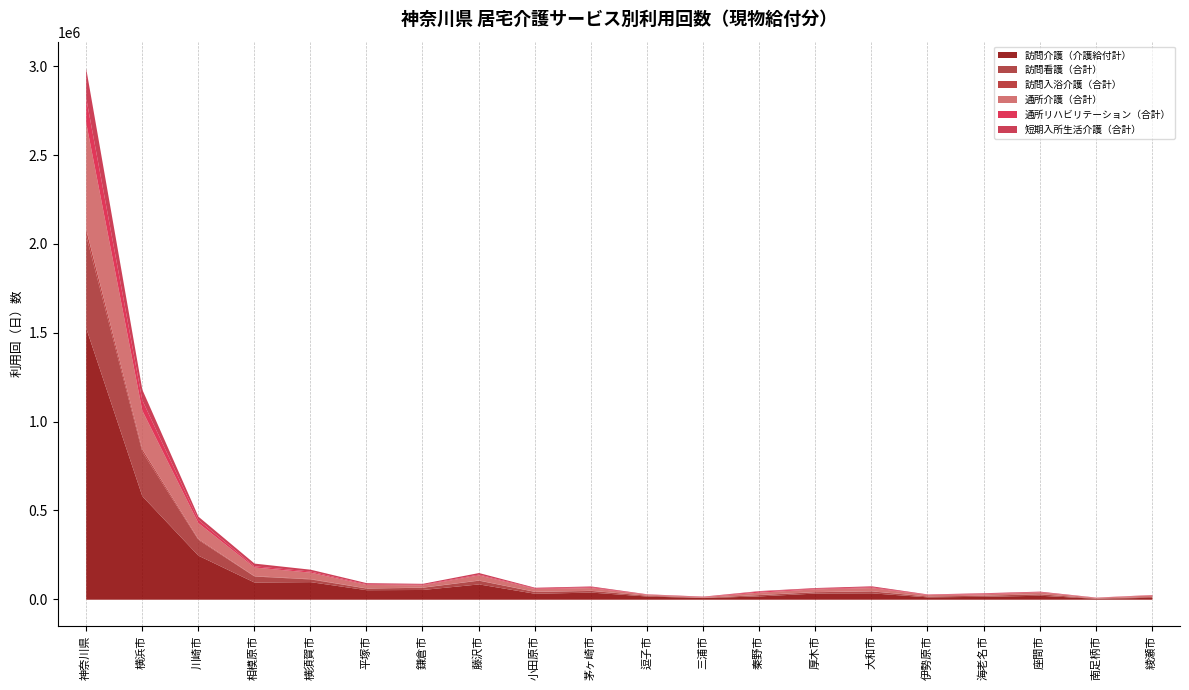

At how many categories does at least one series exceed 1486096?

1